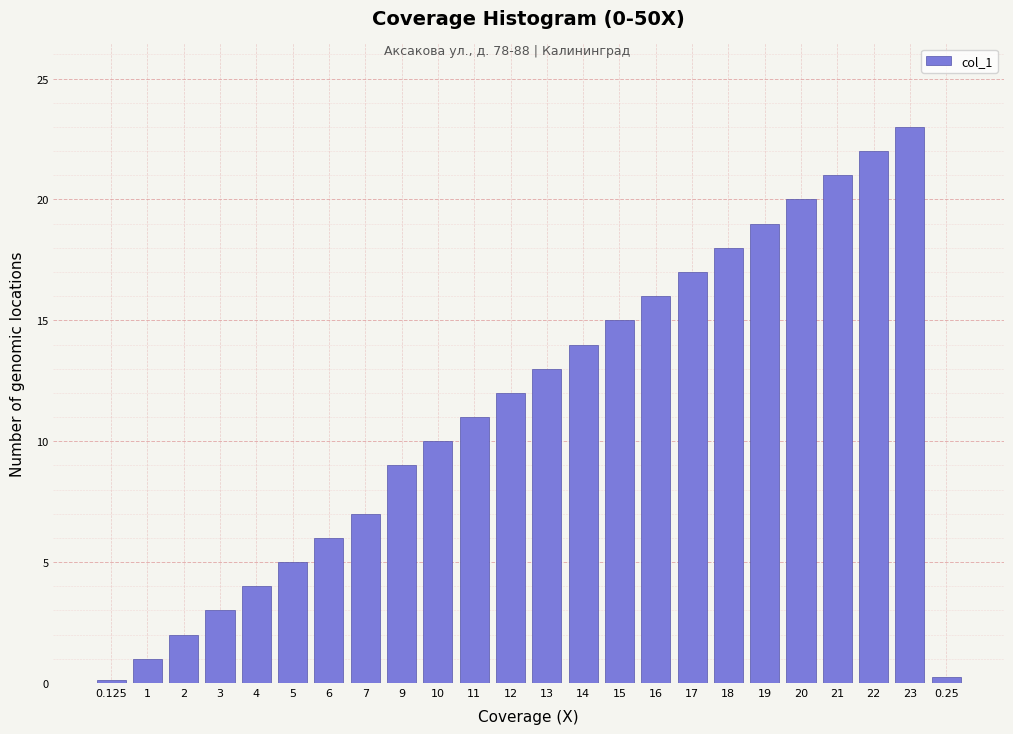

What is the sum of the values at 16 and 21?

37.0